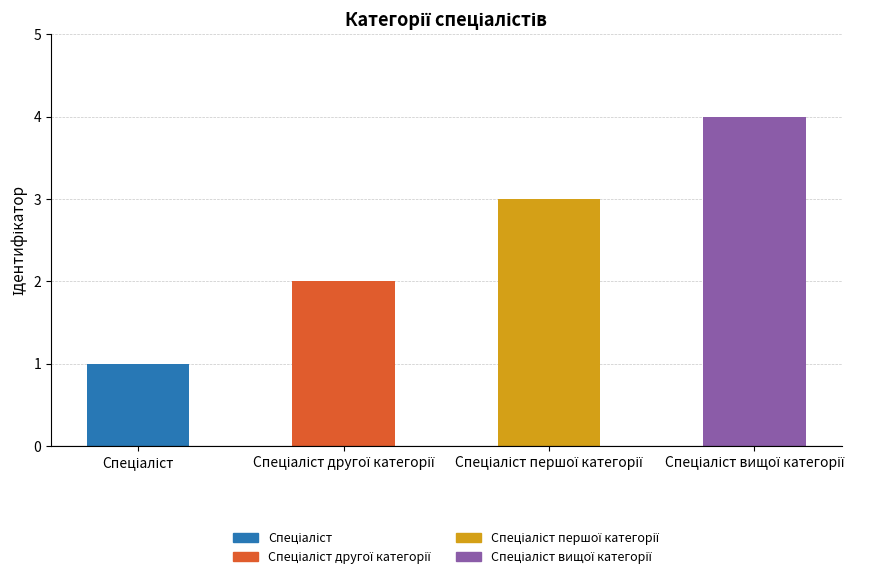

Which has a higher value, Спеціаліст другої категорії or Спеціаліст вищої категорії?

Спеціаліст вищої категорії